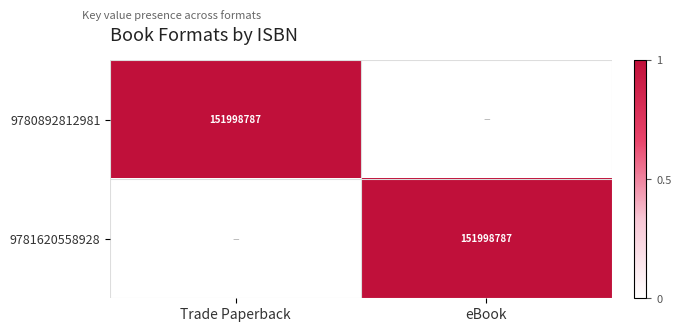

Between Trade Paperback and eBook, which is larger?

Trade Paperback